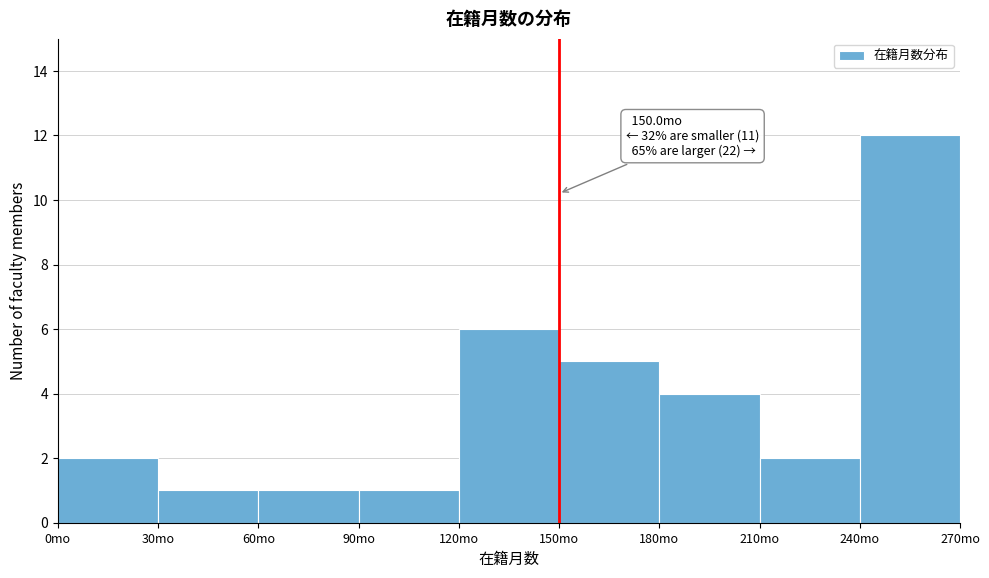

Which range on the x-axis has the tallest bar?

240 to 270